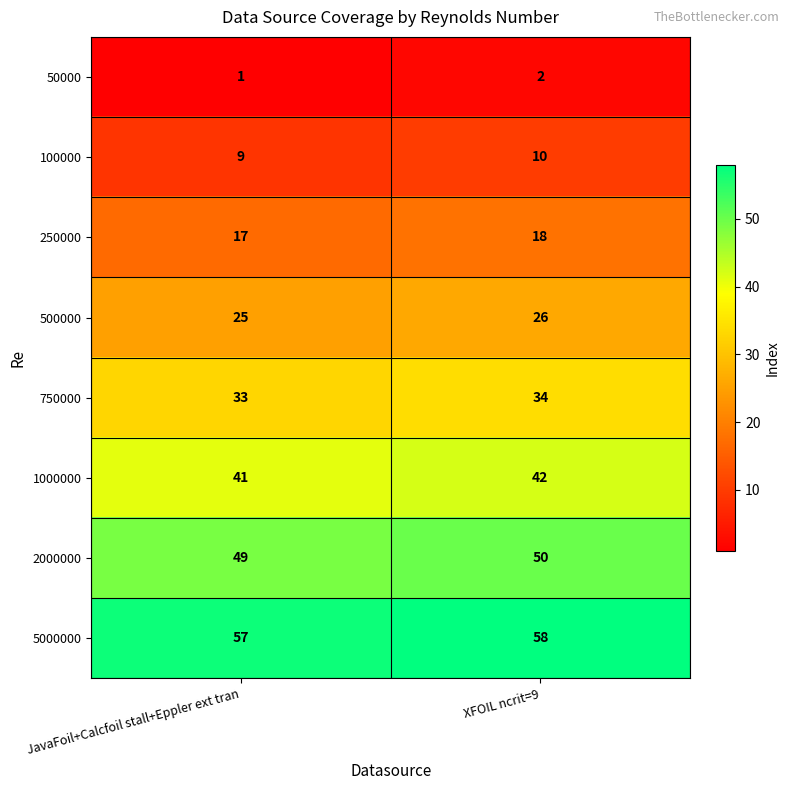

True or false: 2000000 has a value of 31 at XFOIL ncrit=9.

False